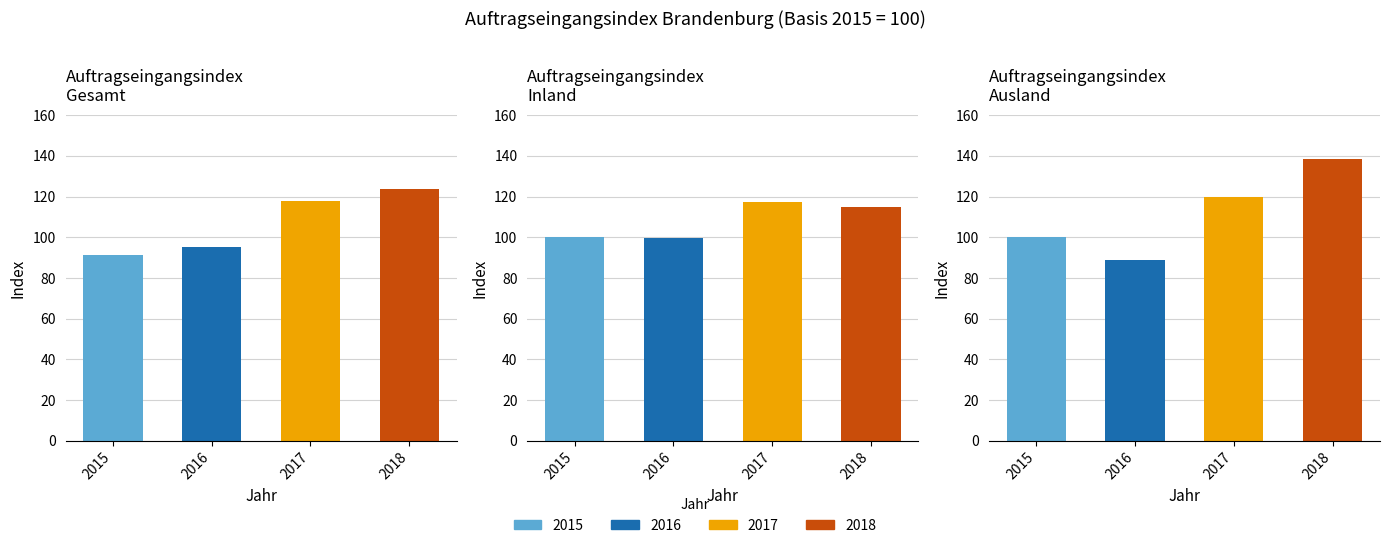

What is the spread (max minus min) of values at 2018?

23.7